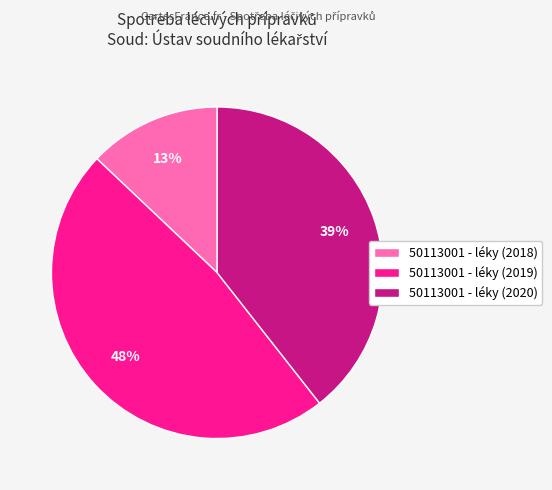

Which has a higher value, 50113001 - léky (2020) or 50113001 - léky (2018)?

50113001 - léky (2020)